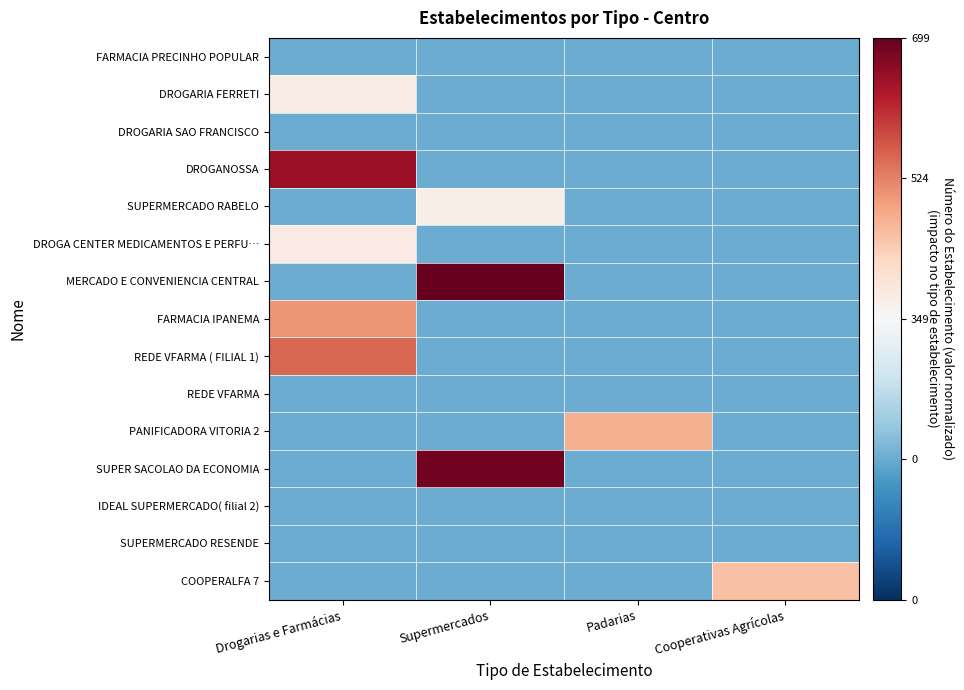

At which category is the sum across all series the highest?

Drogarias e Farmácias